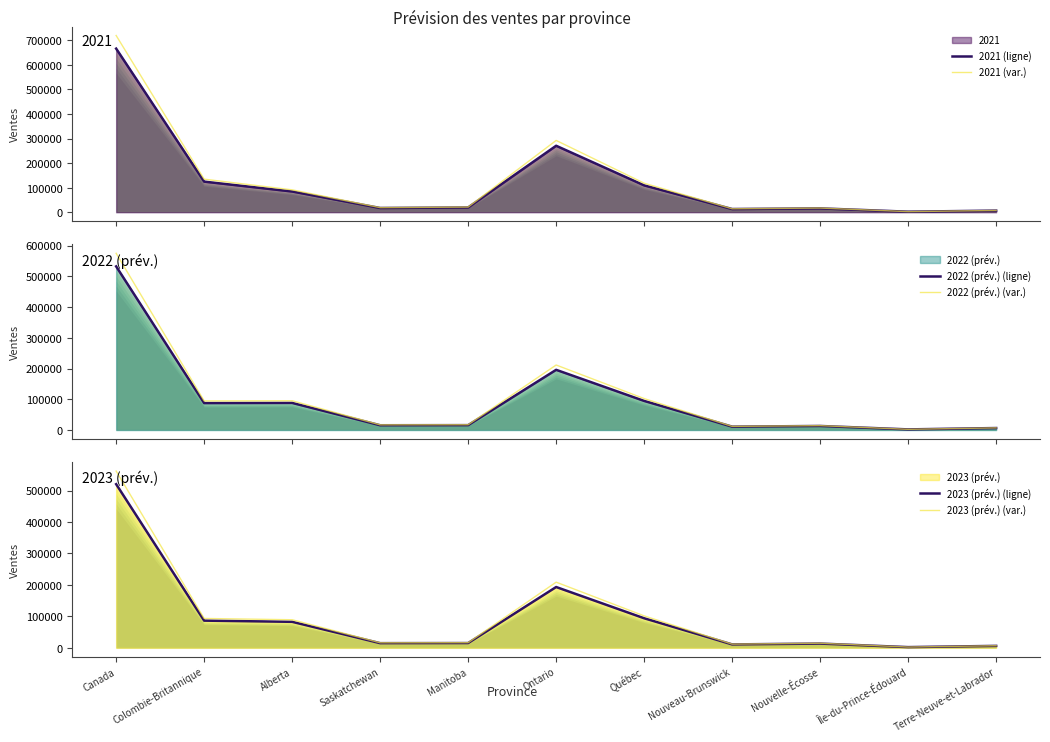

Where does the 2023 (prév.) (ligne) series first go above 15184?

Canada